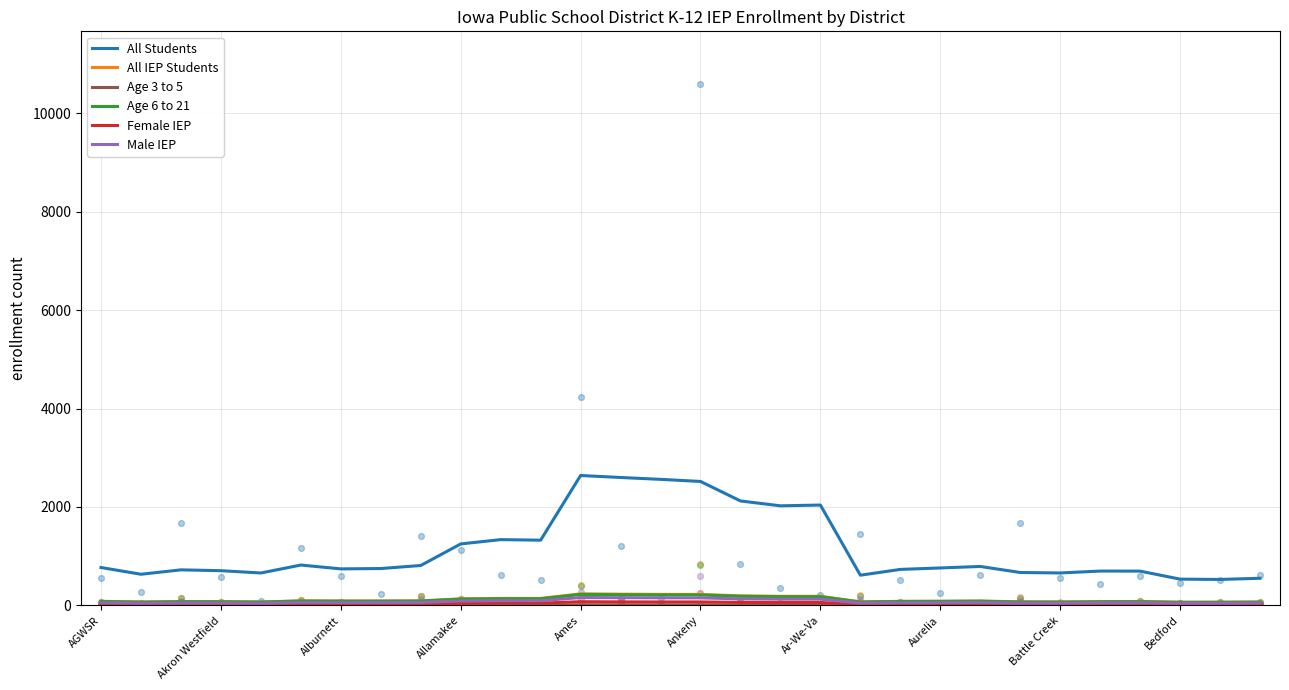

What is the total value across all series at 25?

930.0